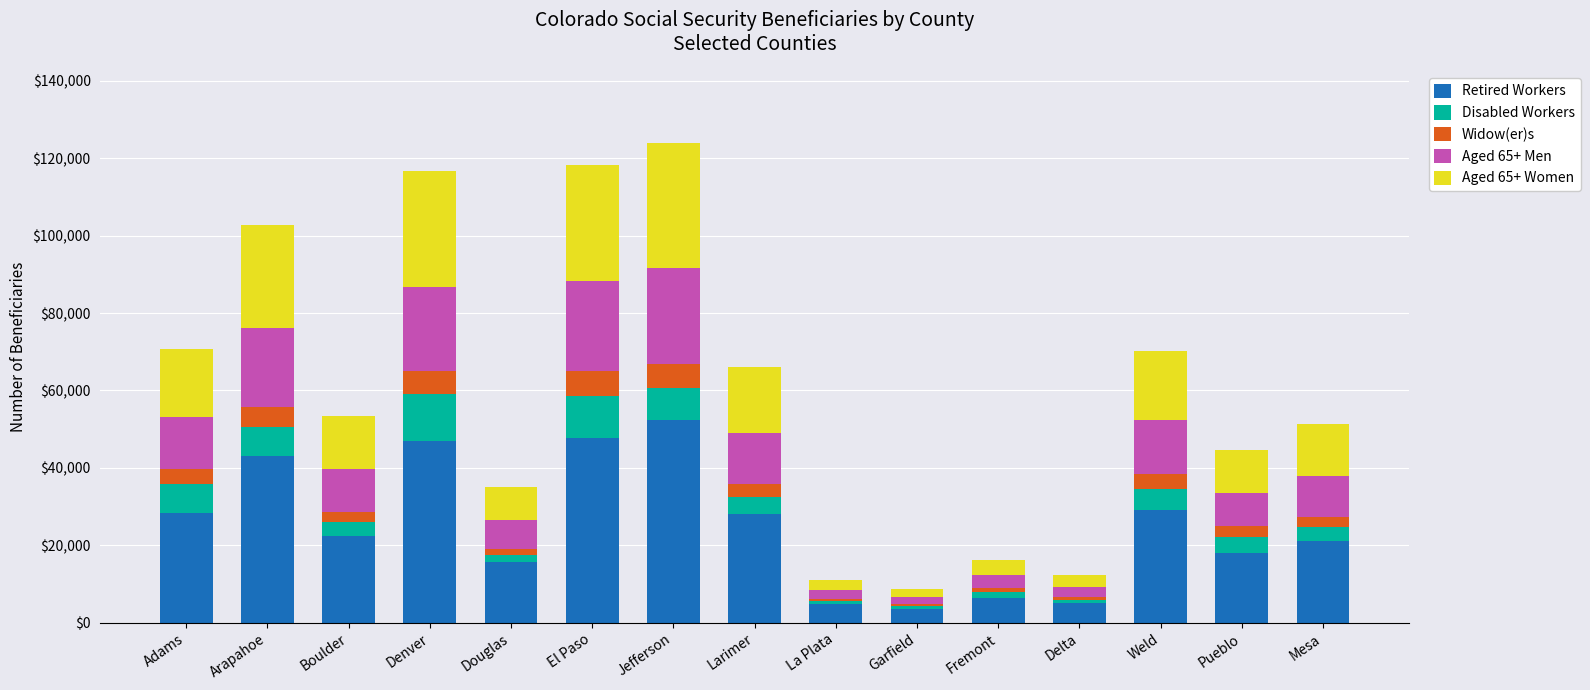

What is the total value across all series at Mesa?

51400